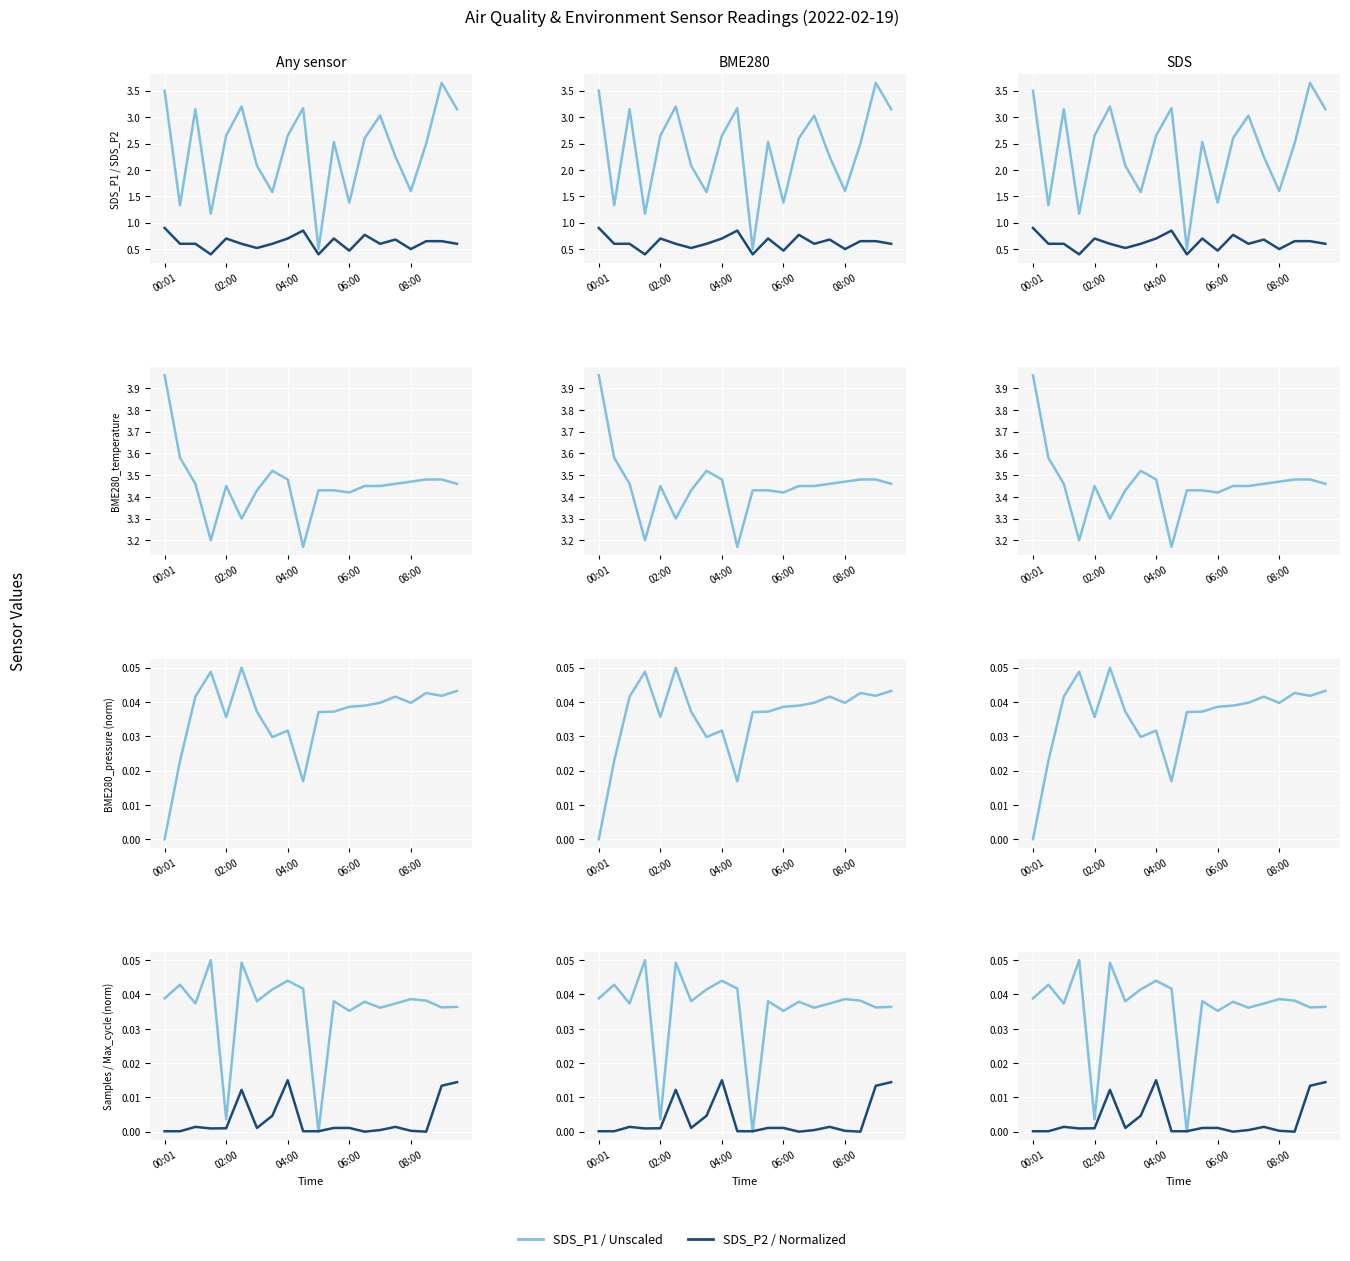

Which series has the largest range (max minus min)?

SDS_P1